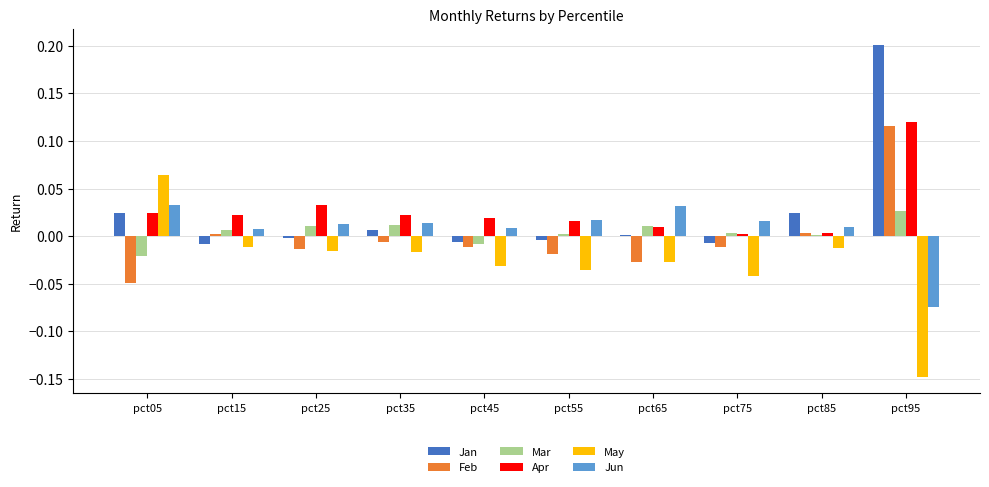

Is the value of Jun at pct45 greater than the value of Mar at pct45?

Yes